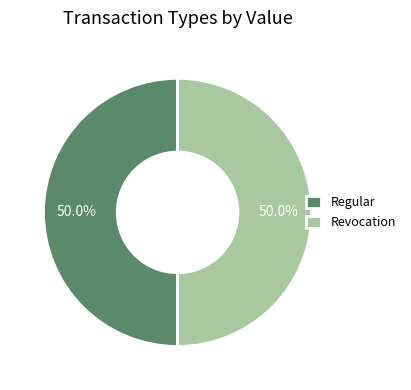

Count the number of slices in the pie.

2